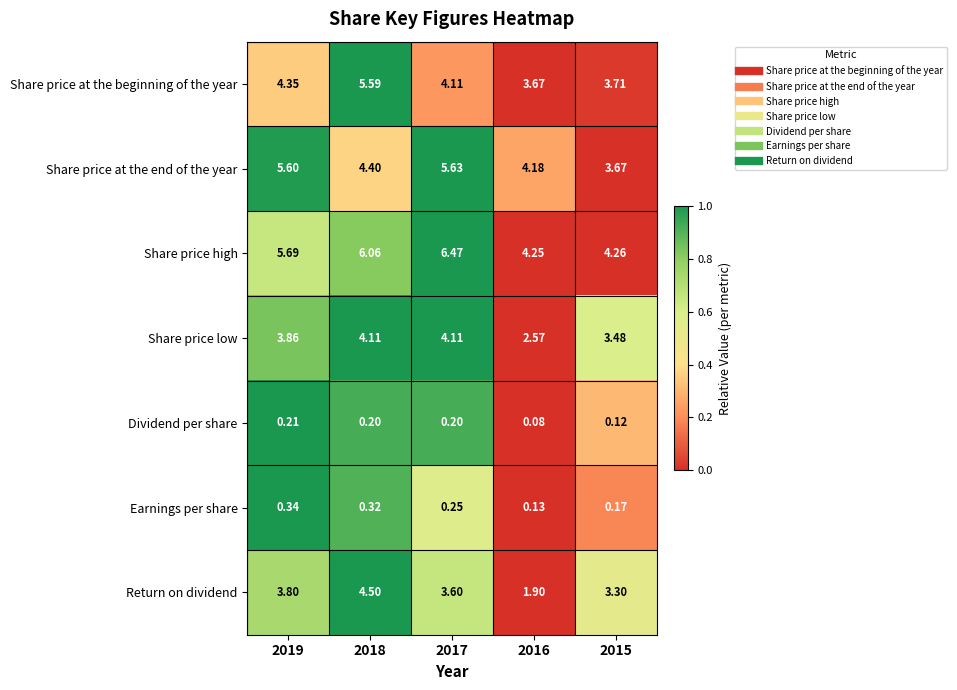

Is the value of Share price at the end of the year at 2015 greater than the value of Share price high at 2016?

No